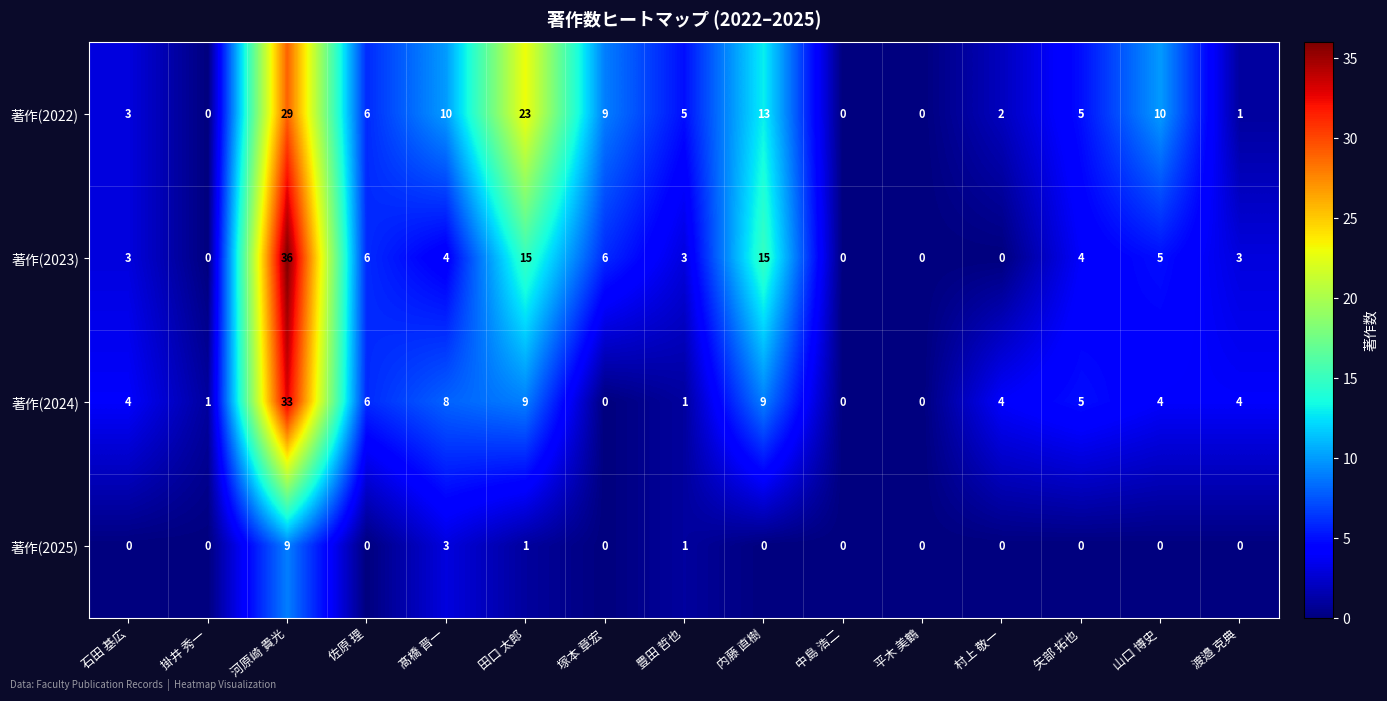

At how many categories does at least one series exceed 13?

3